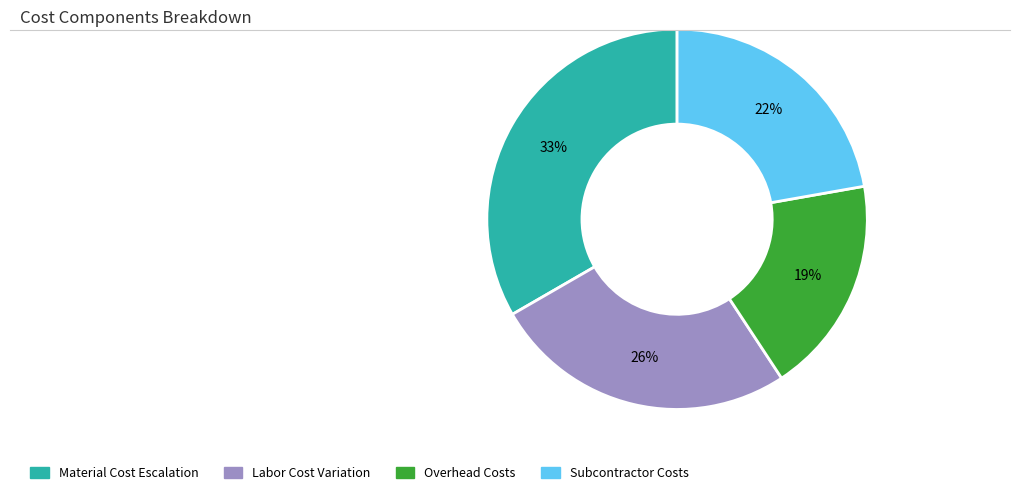

Is there any slice that represents more than half of the pie?

No